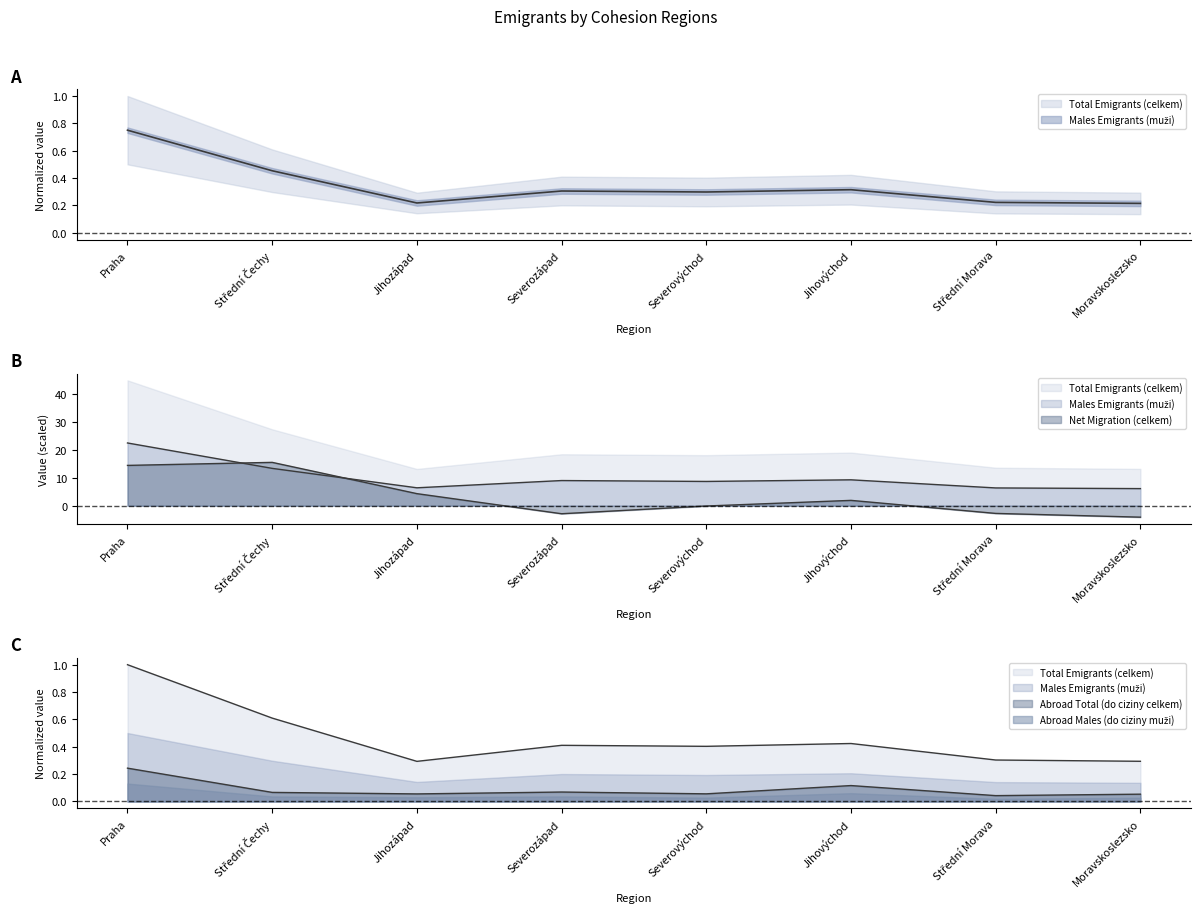

Where is Net Migration (celkem) nearest to the value 5?

Jihozápad